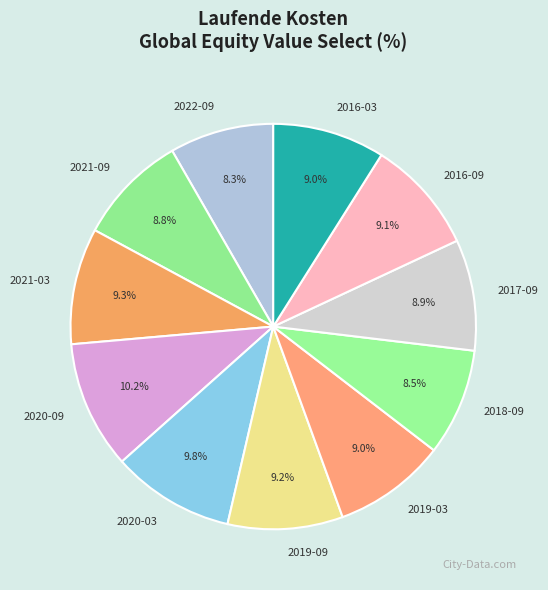

Approximately how many times larger is the value at 2020-09 compared to 2021-09?

1.2